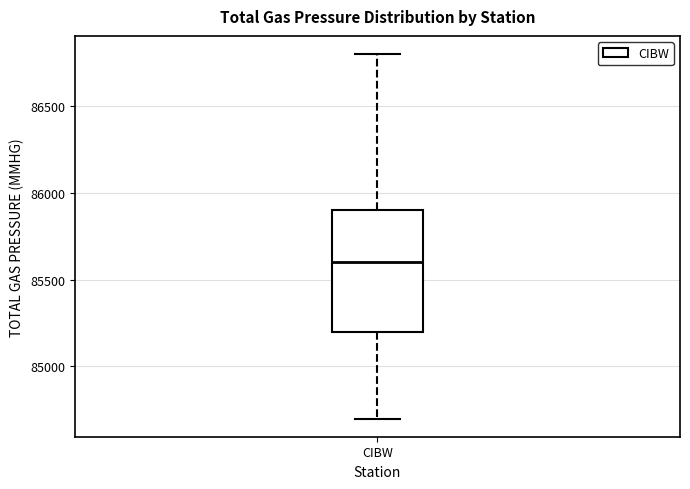

Where does the median line of the box for CIBW sit on the y-axis? The values are not printed on the chart, so give them approximately, as read against the axis.

85600